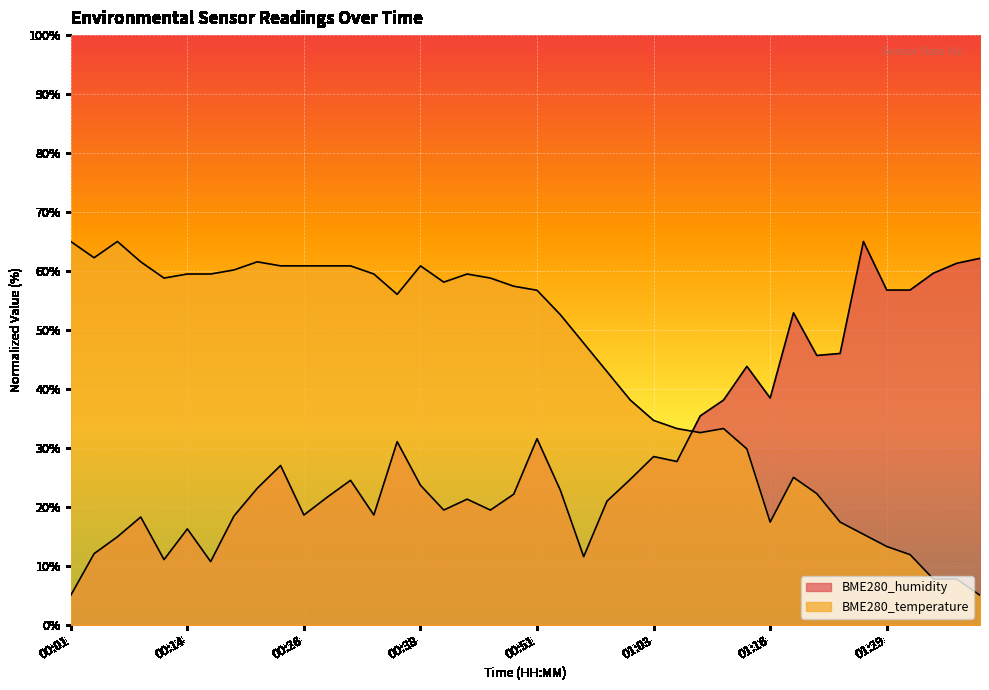

At which category does BME280_temperature reach its first local peak?

00:06